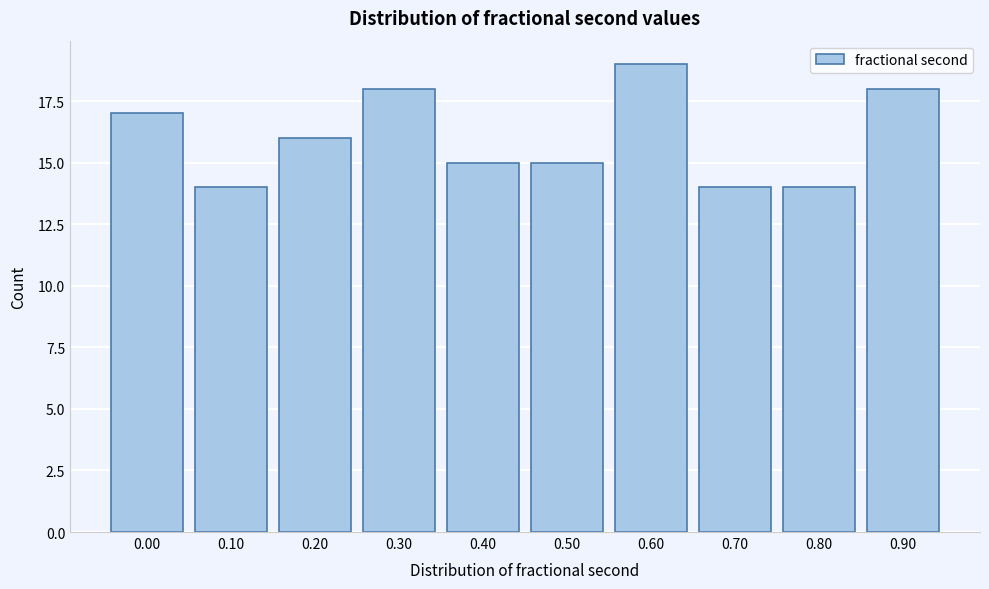

Reading left to right, list all the values displayed in this chart.

17	14	16	18	15	15	19	14	14	18